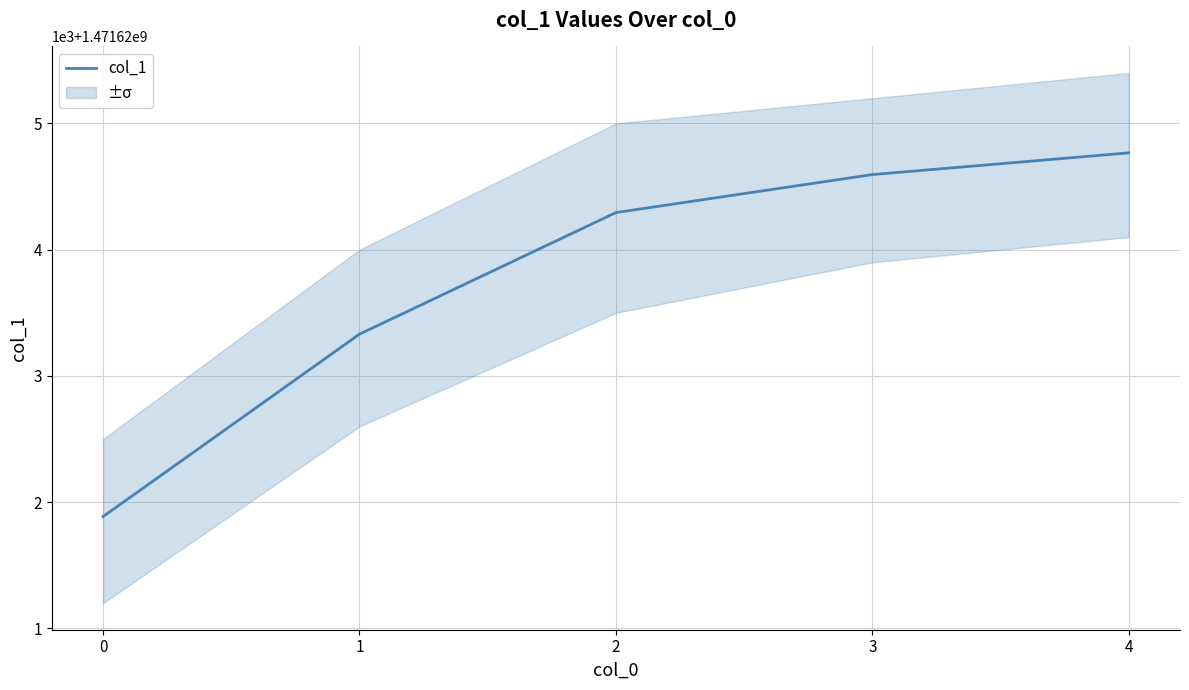

At which category does the chart reach its peak across all series?

4